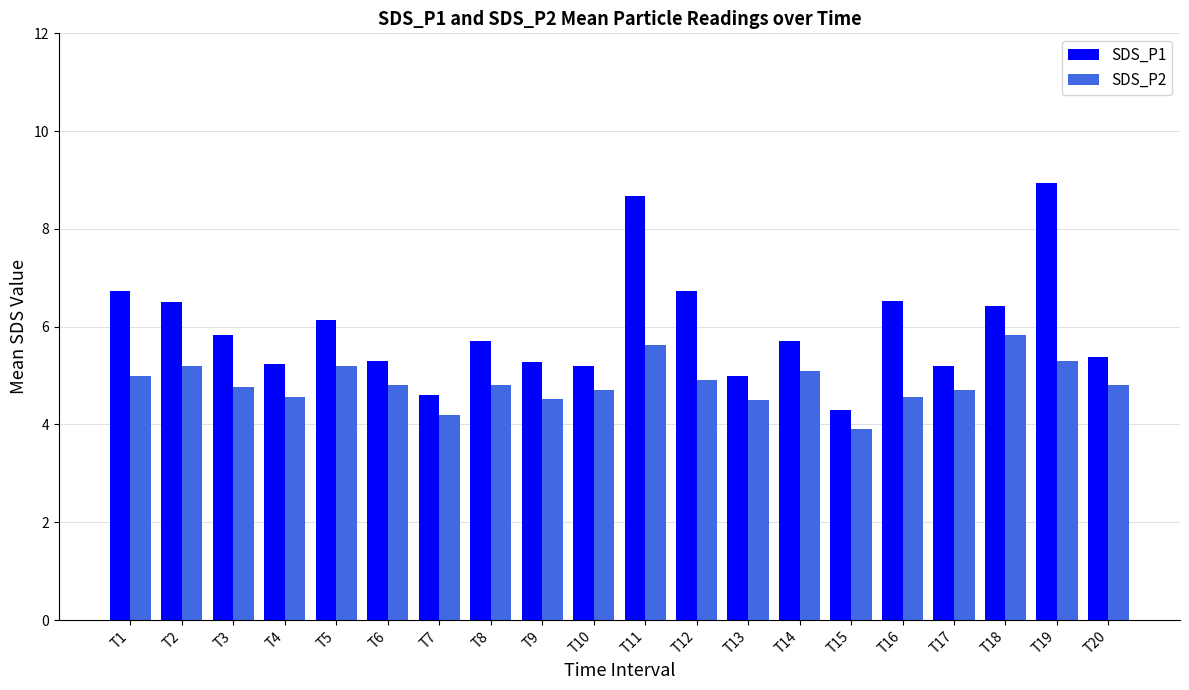

Does the chart contain stacked bars?

No